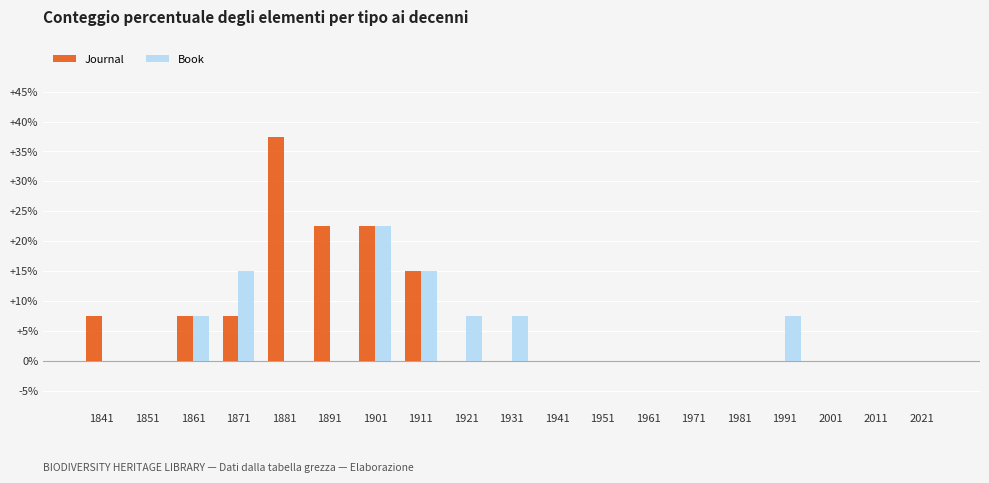

Reading left to right, extract all data points from this chart.

Journal: 7.5	0.0	7.5	7.5	37.5	22.5	22.5	15.0	0.0	0.0	0.0	0.0	0.0	0.0	0.0	0.0	0.0	0.0	0.0
Book: 0.0	0.0	7.5	15.0	0.0	0.0	22.5	15.0	7.5	7.5	0.0	0.0	0.0	0.0	0.0	7.5	0.0	0.0	0.0